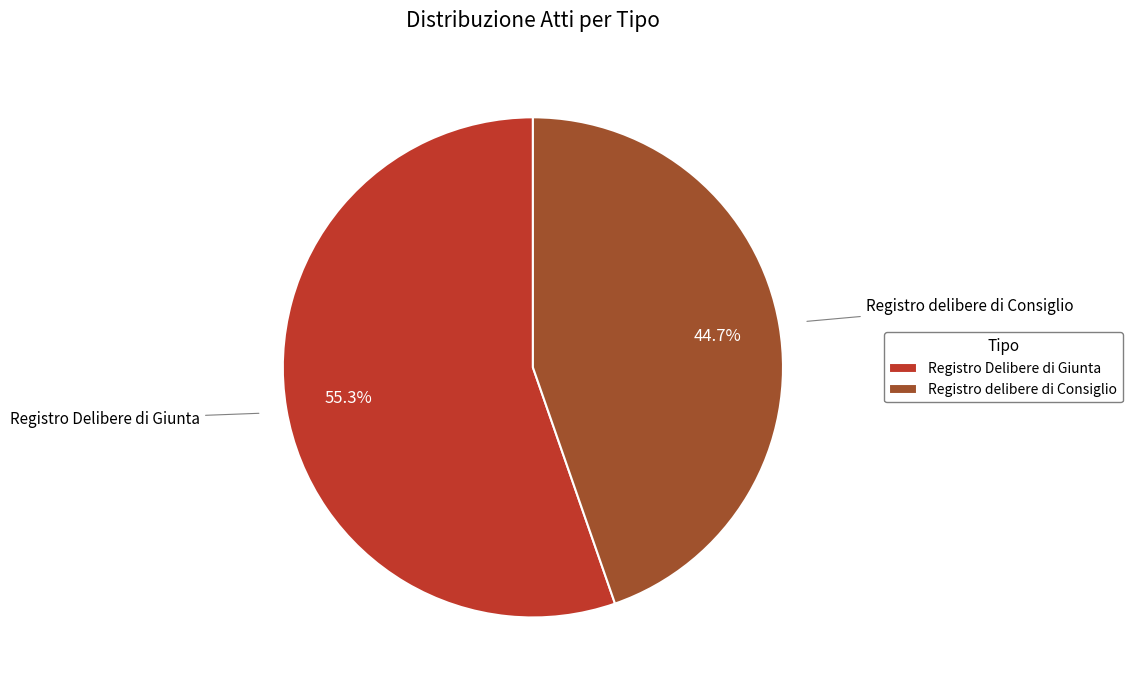

Does Registro delibere di Consiglio account for over 50% of the chart?

No